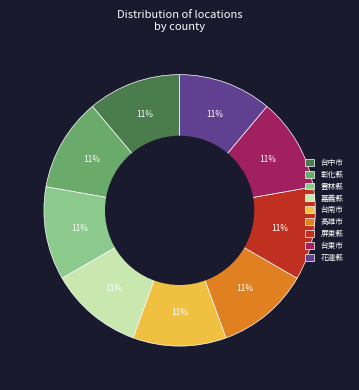

Does 台南市 account for over 50% of the chart?

No